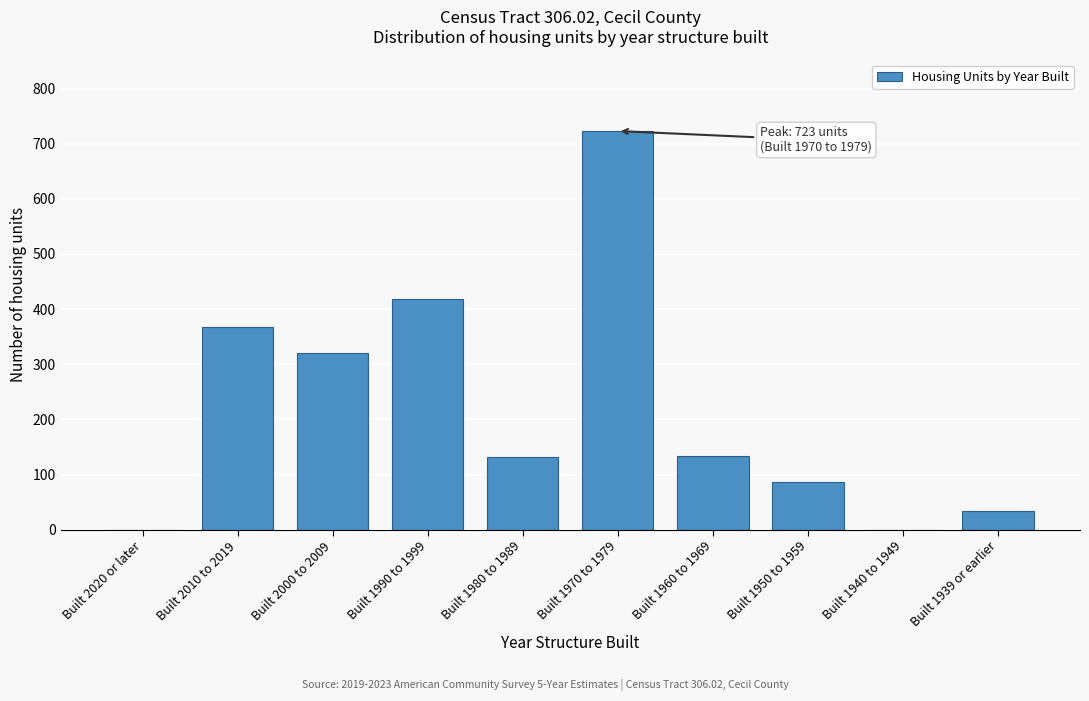

Which has a higher value, Built 1940 to 1949 or Built 1939 or earlier?

Built 1939 or earlier